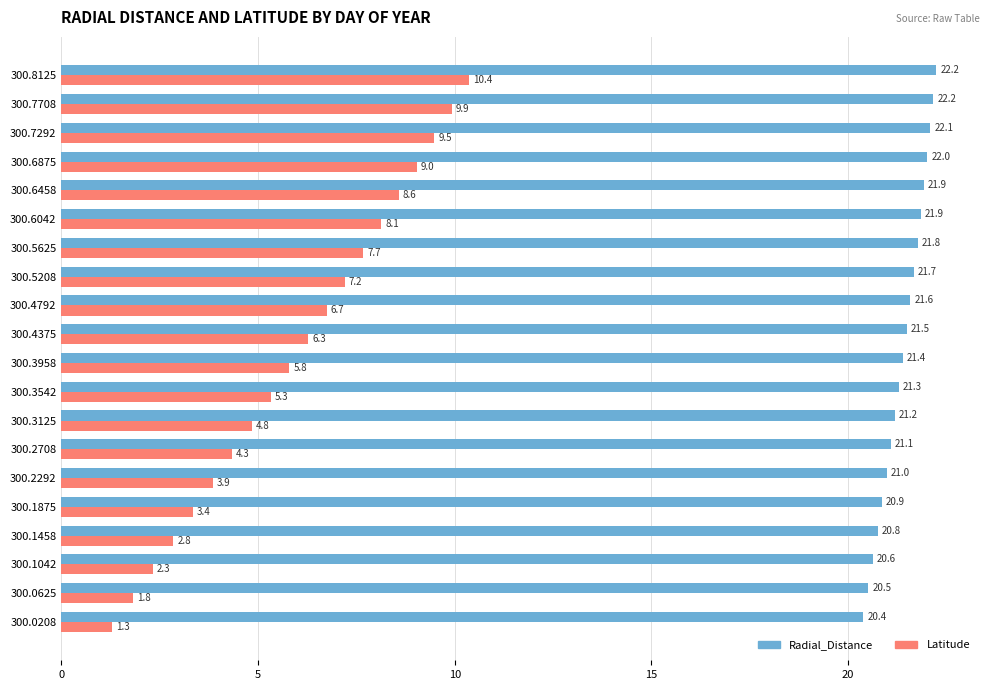

At how many categories does at least one series exceed 12?

20